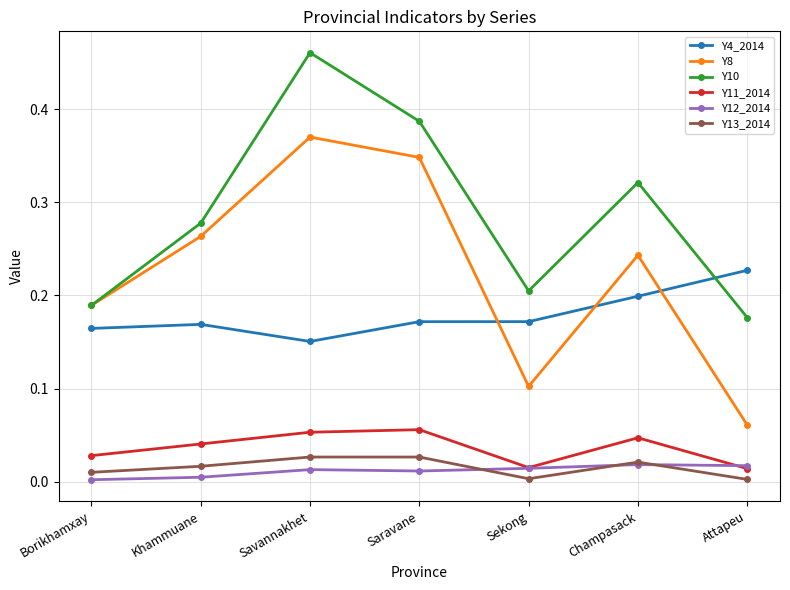

Is the value of Y11_2014 at Khammuane greater than the value of Y10 at Champasack?

No